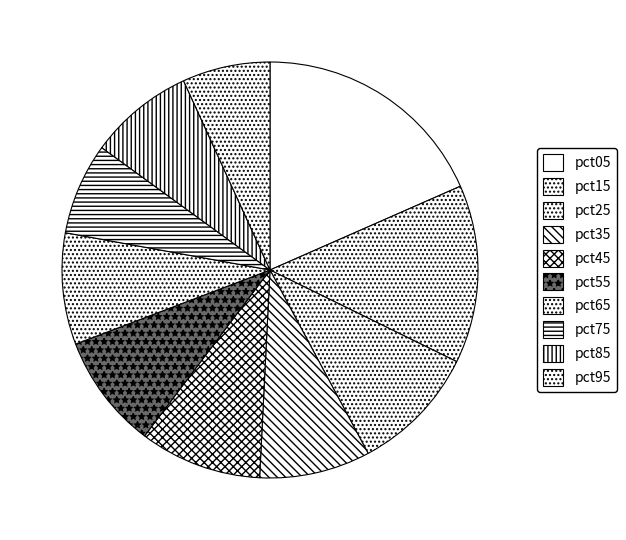

Is there any slice that represents more than half of the pie?

No